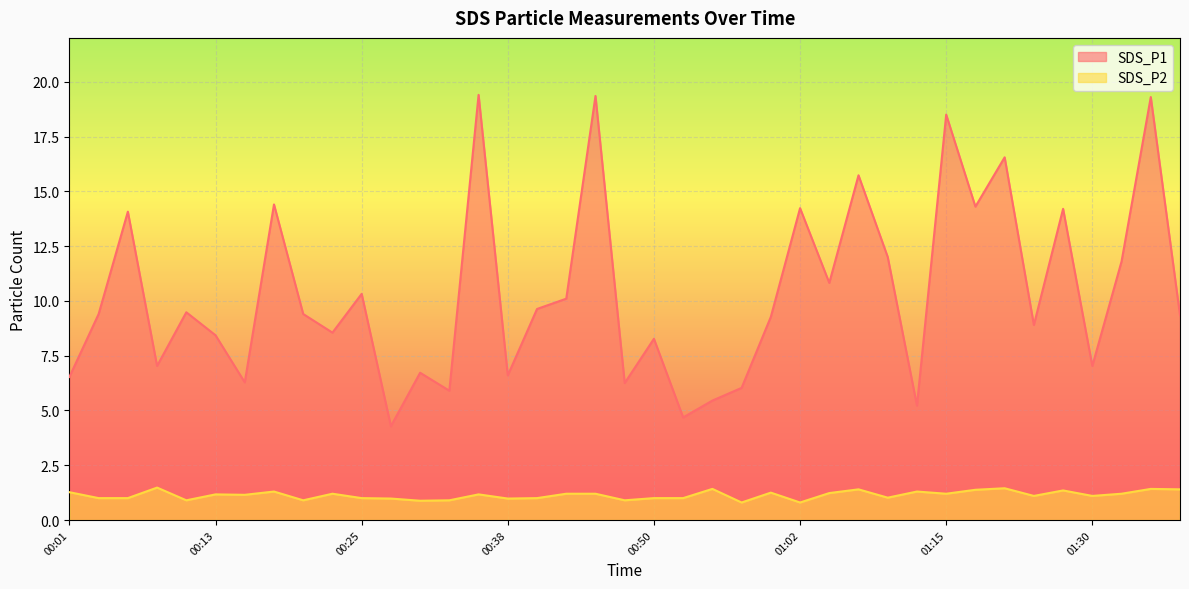

What is the difference between the second highest and minimum values in the SDS_P1 series?

15.1